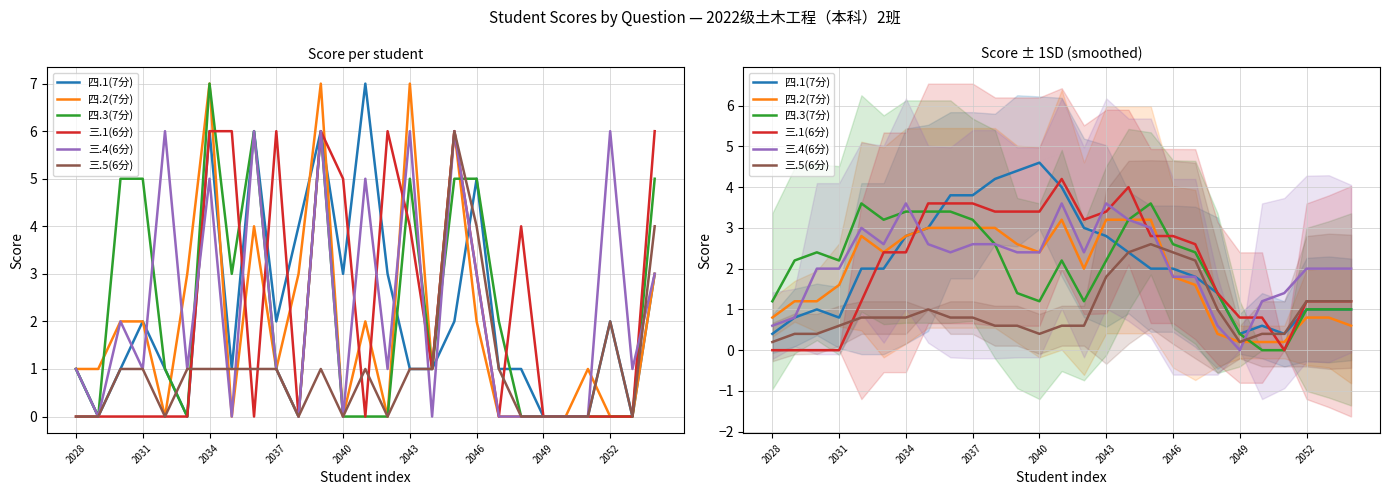

The 三.5(6分) series shows 1.4 at 20. True or false?

False